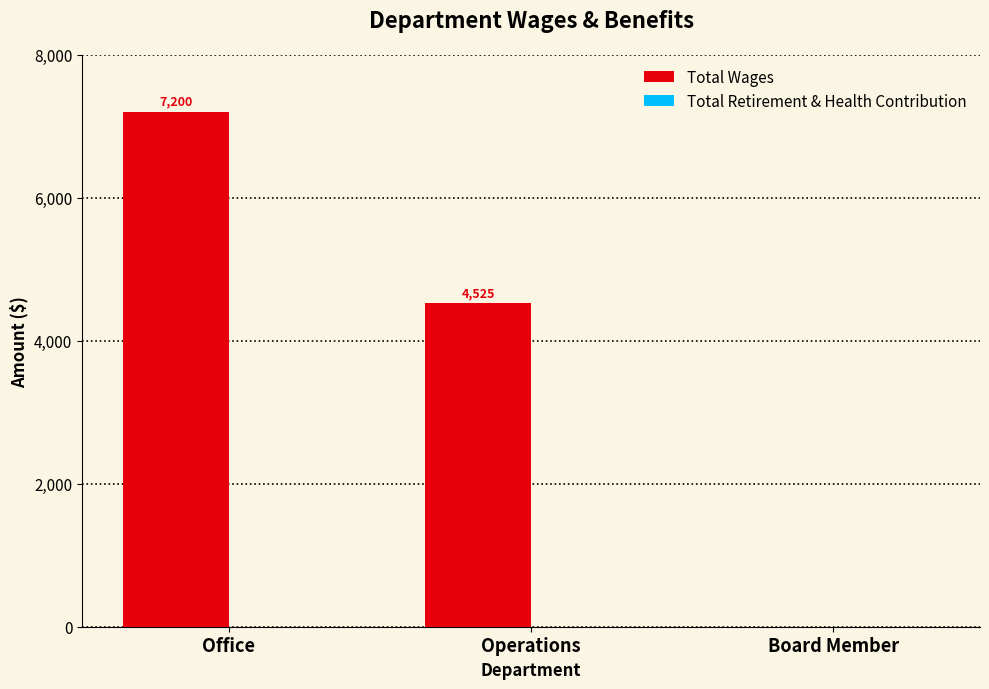

Reading left to right, transcribe all the data shown in this chart.

Office=7200	Operations=4525	Board Member=0